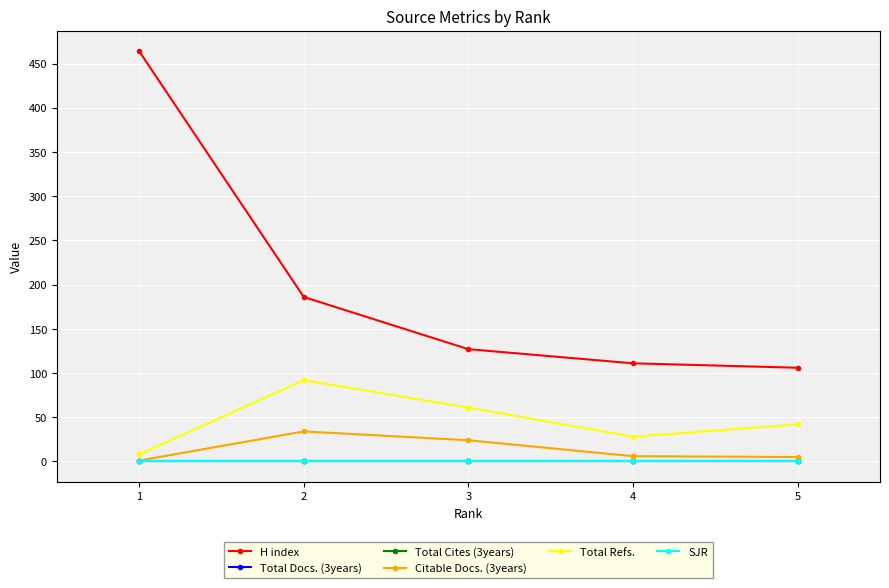

At which label does Total Refs. first exceed 42?

2